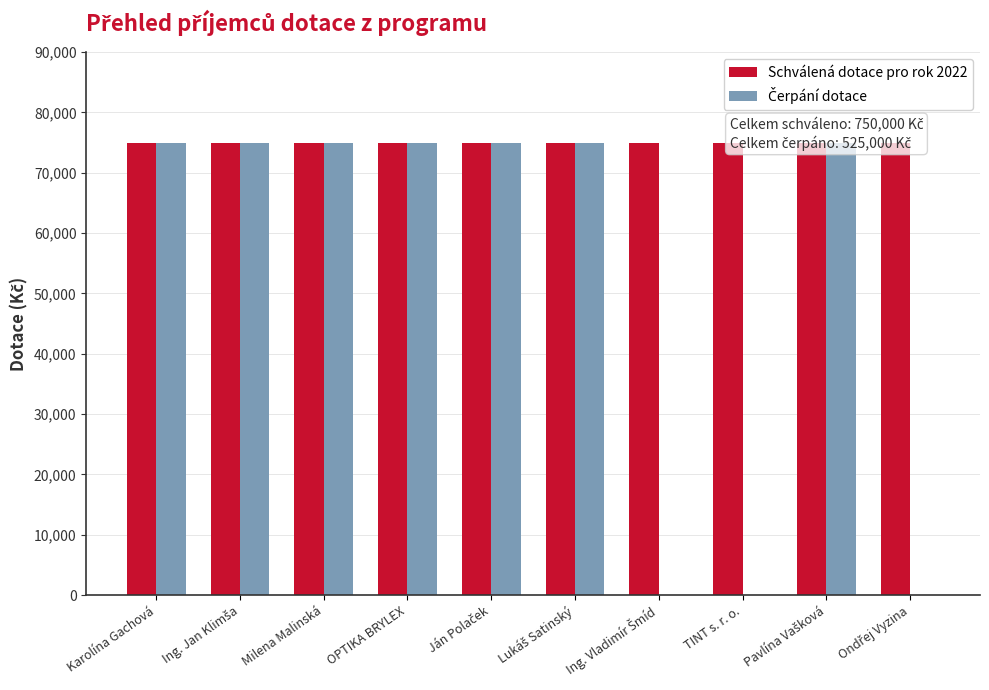

The Schválená dotace pro rok 2022 series shows 21828 at Ing. Vladimír Šmíd. True or false?

False